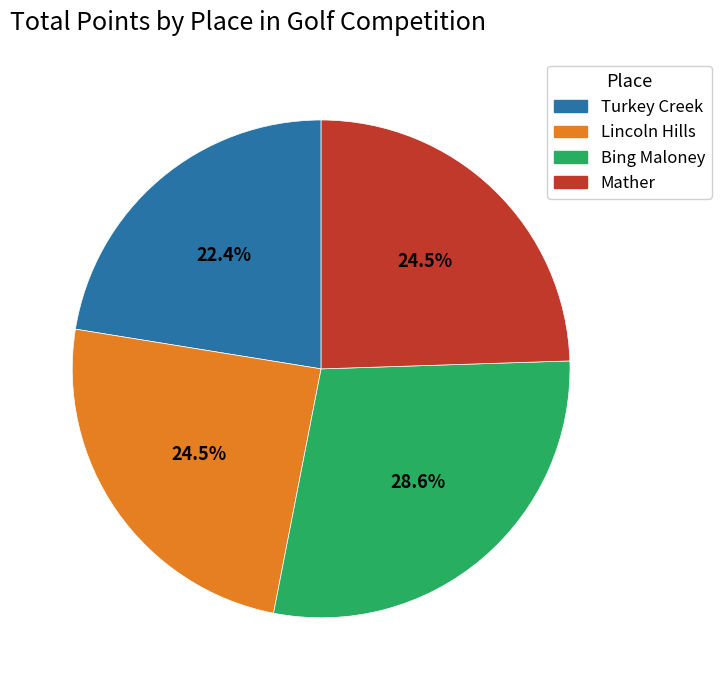

Between Turkey Creek and Lincoln Hills, which is larger?

Lincoln Hills